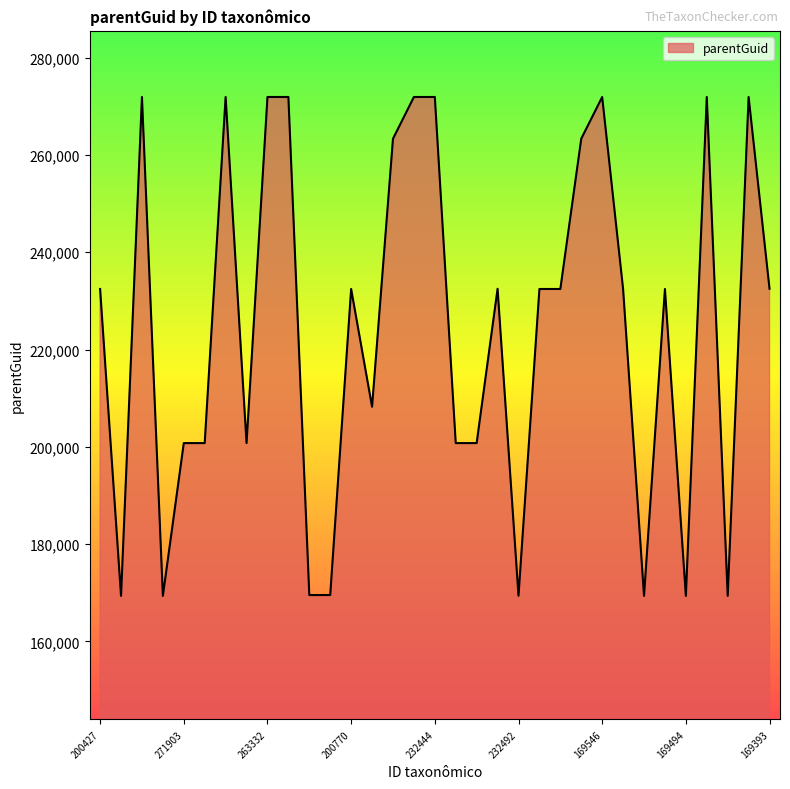

What is the difference between the maximum and minimum values?

102531